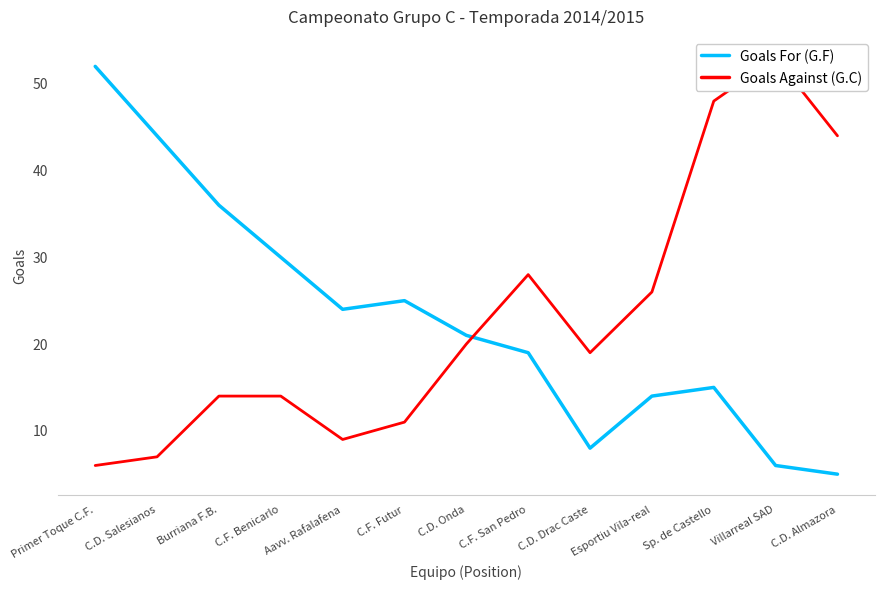

Reading left to right, extract all data points from this chart.

Goals For (G.F): 52	44	36	30	24	25	21	19	8	14	15	6	5
Goals Against (G.C): 6	7	14	14	9	11	20	28	19	26	48	53	44